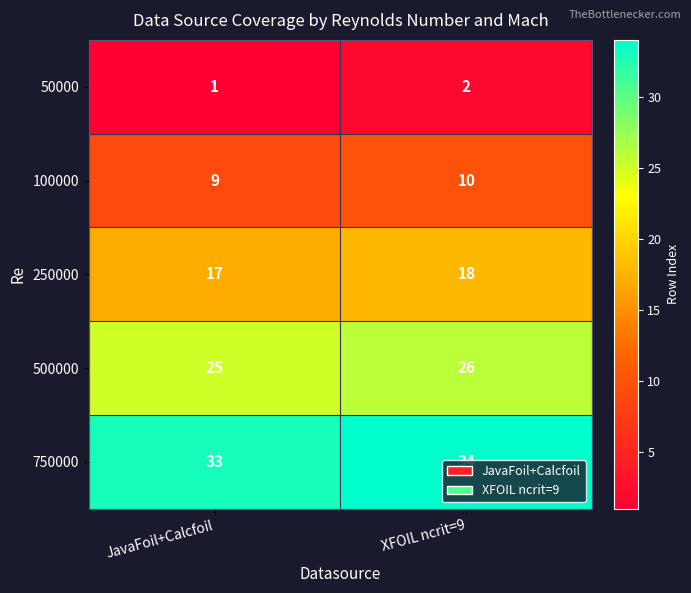

What is the difference between the highest and lowest values at XFOIL ncrit=9?

32